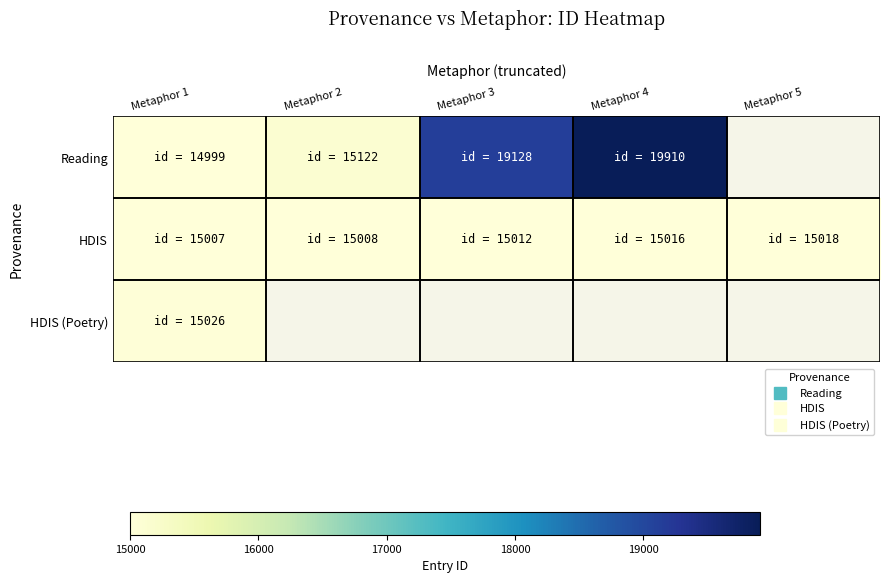

What is the difference between the second highest and second lowest values in the HDIS series?

8.0